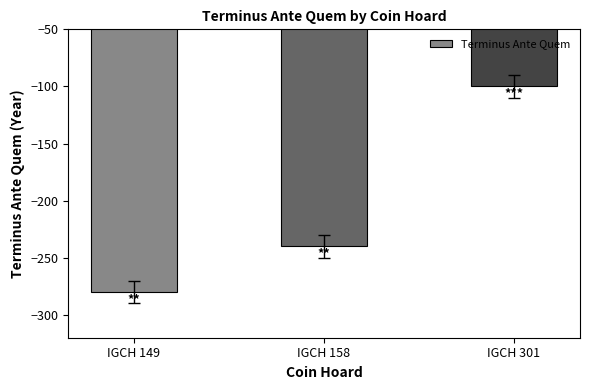

What is the change in value from IGCH 149 to IGCH 158?

+40